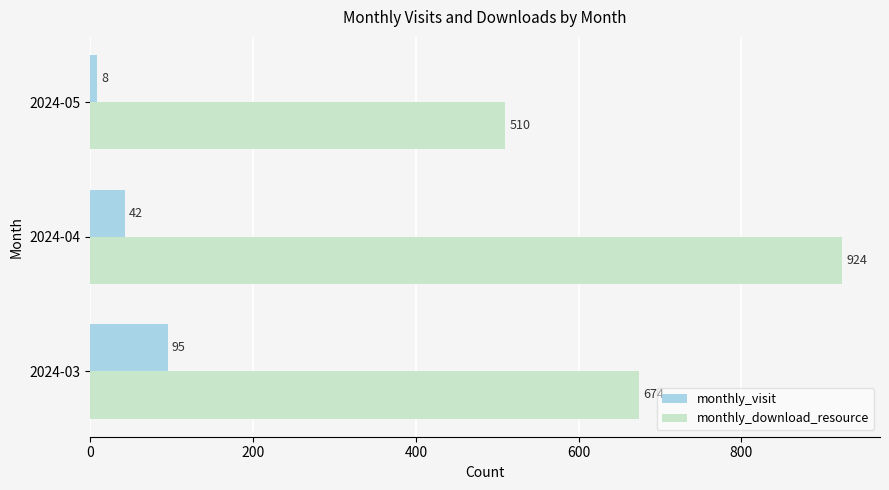

What is the smallest value displayed?

8